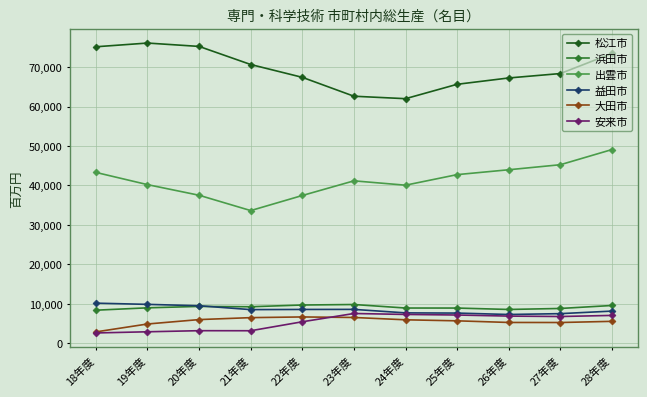

At how many categories does at least one series exceed 73843?

3